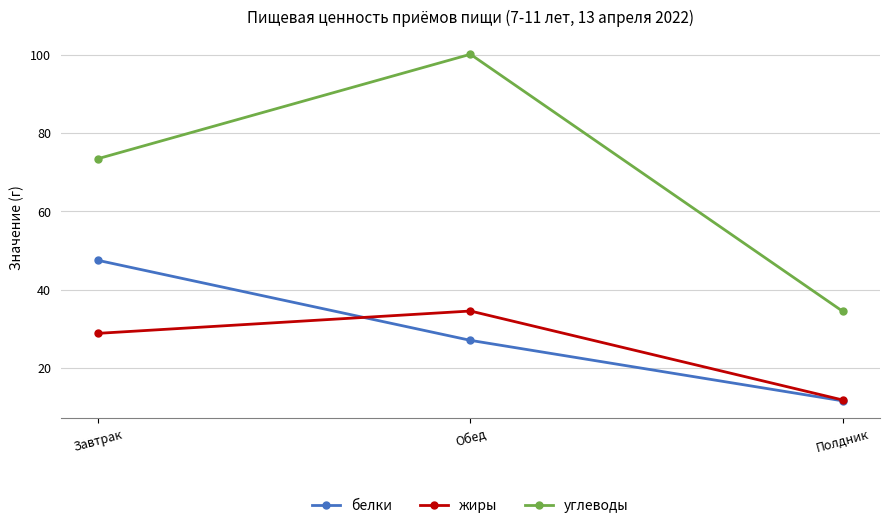

What is the difference between the жиры values at Обед and Завтрак?

5.7